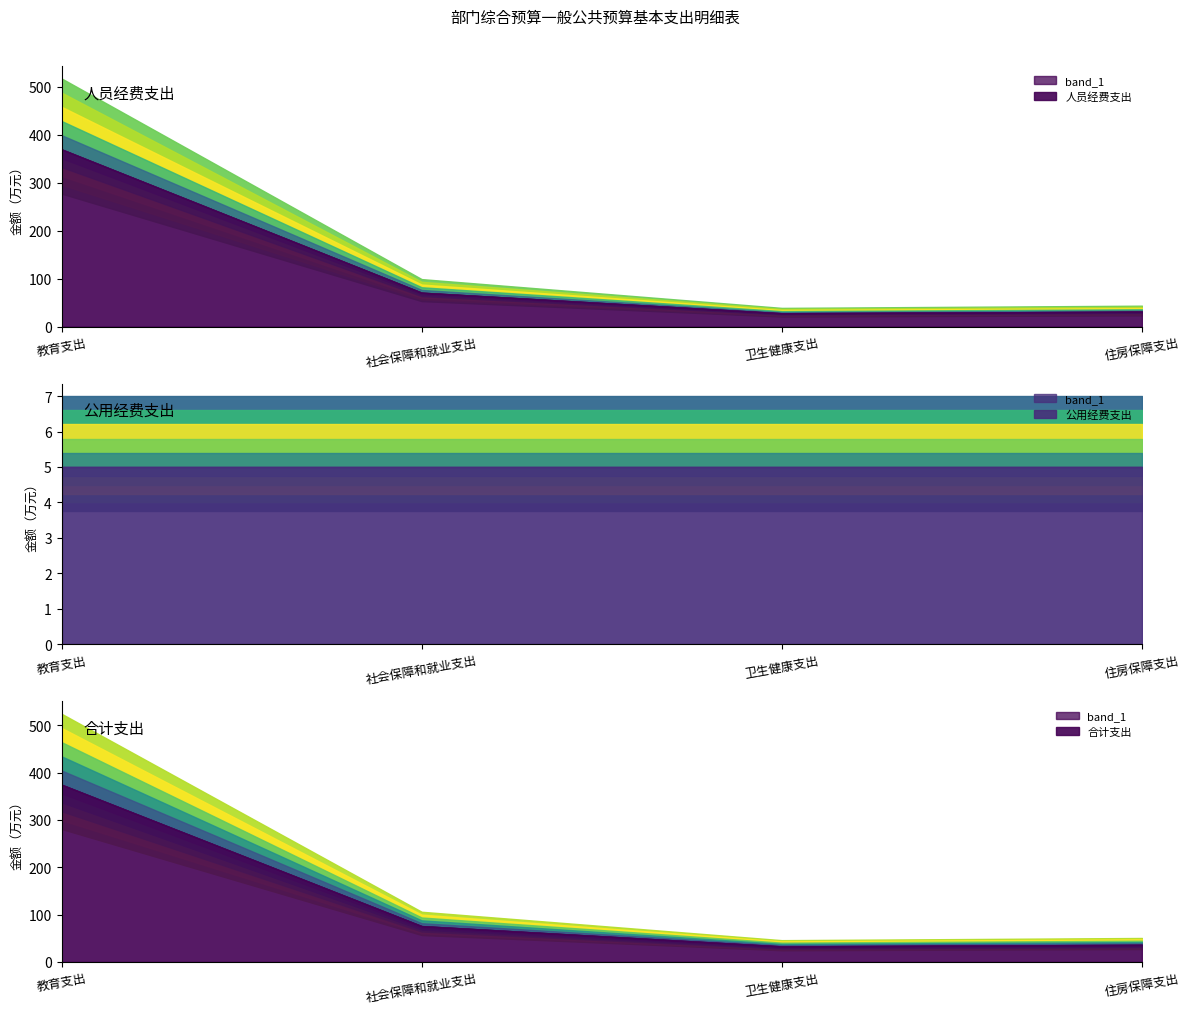

True or false: 公用经费支出 and 人员经费支出 cross at least once.

False